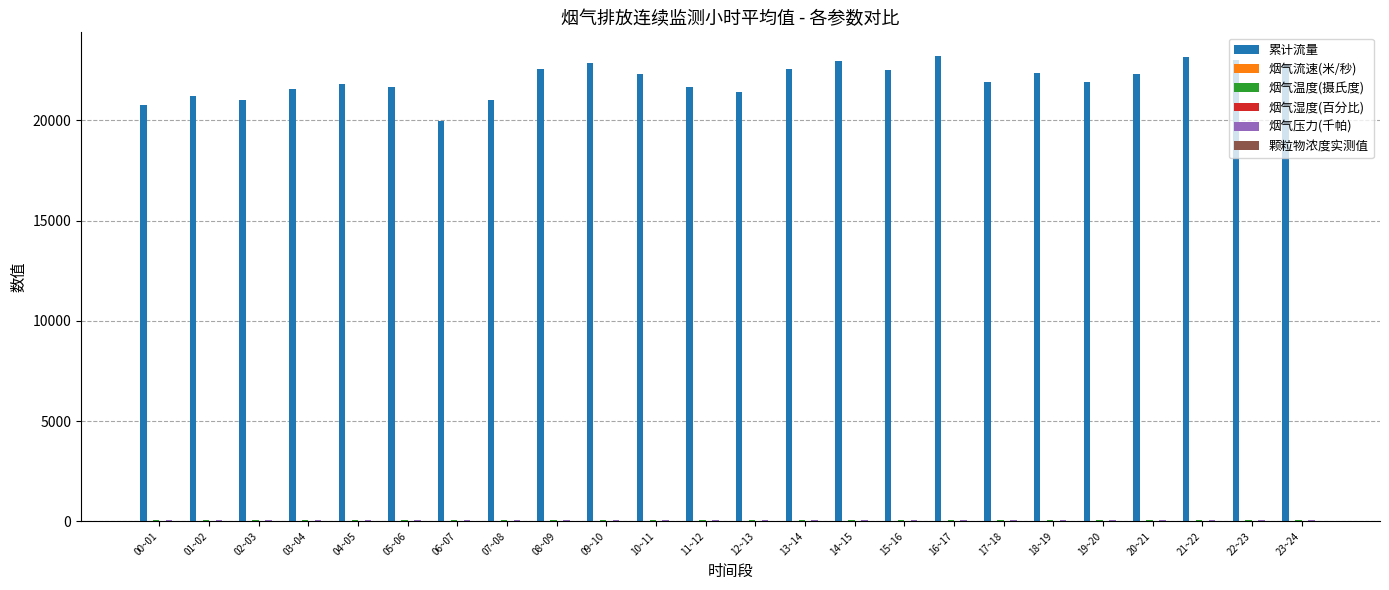

What is the sum of all 累计流量 values?

528691.2